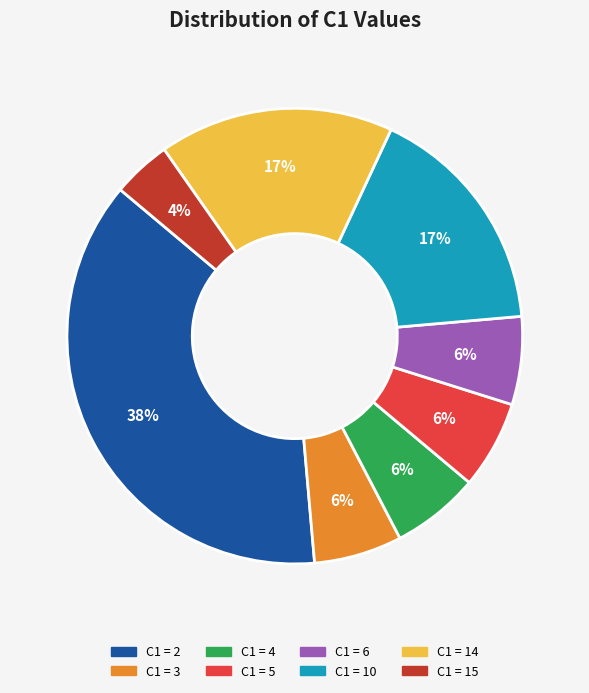

Is there any slice that represents more than half of the pie?

No